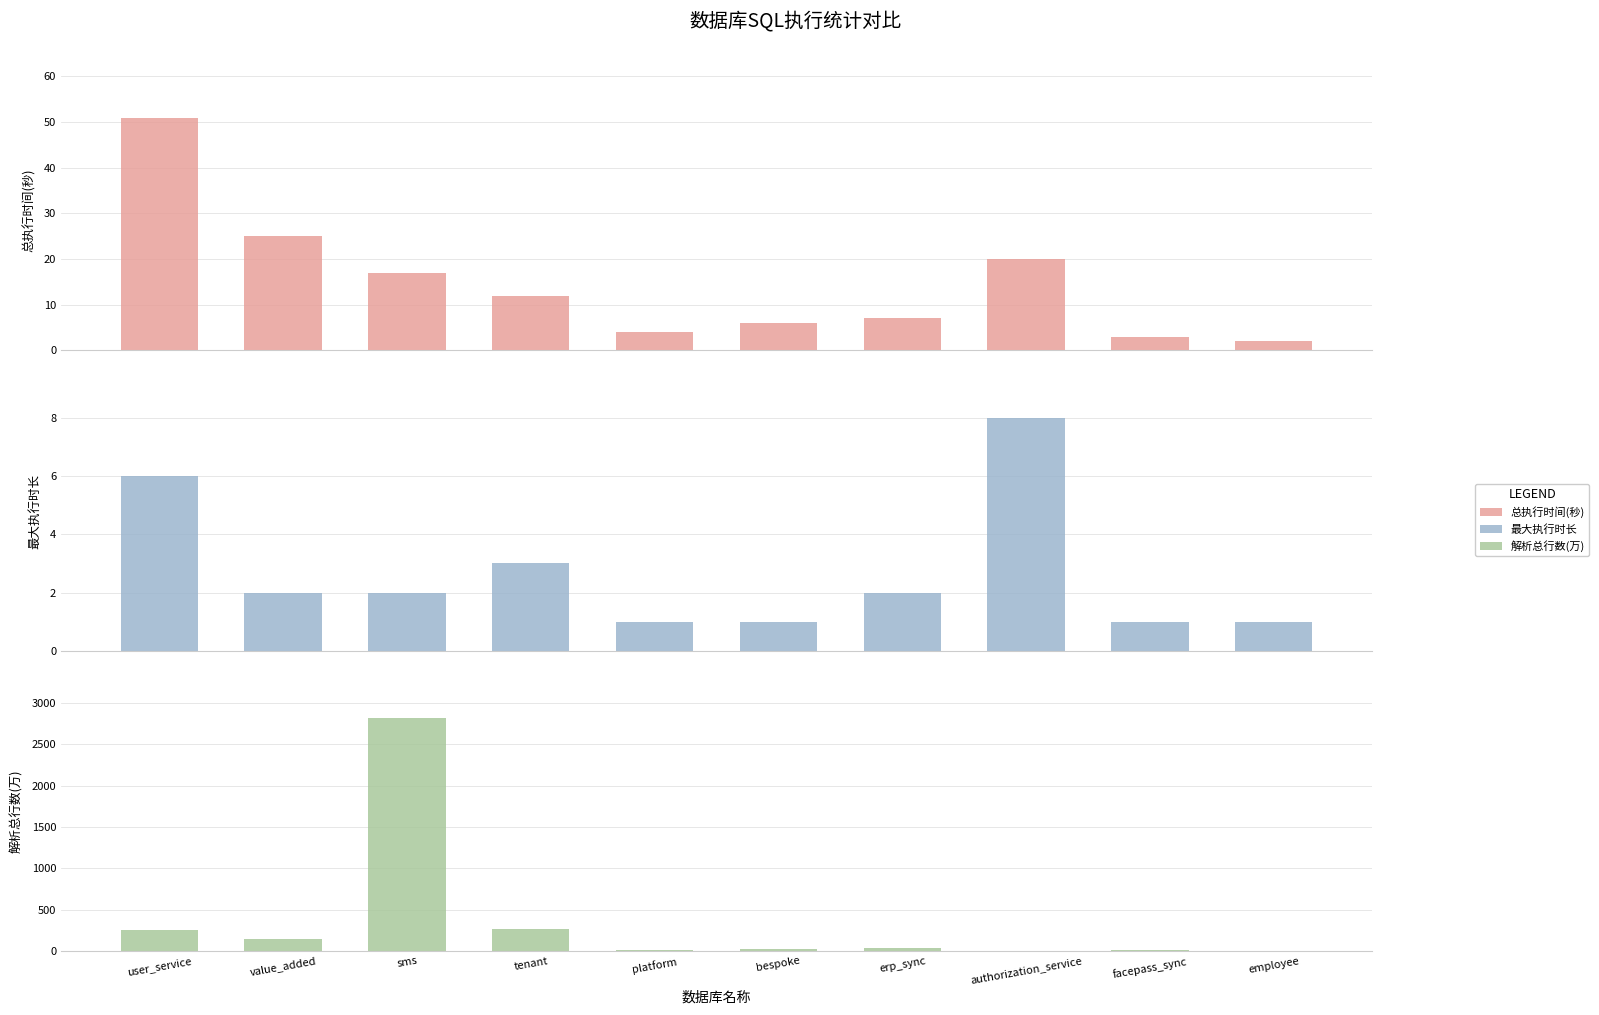

What is the value of the 总执行时间(秒) bar at the 5th from the left?

4.0